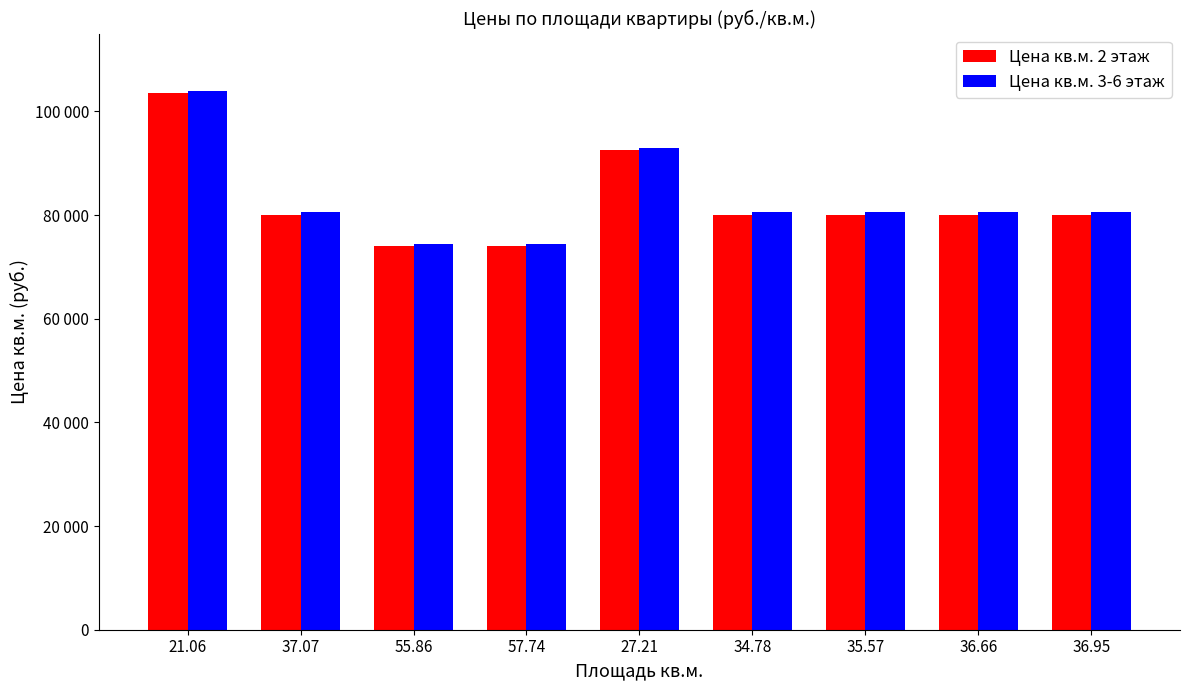

What is the minimum value shown in the chart?

73950